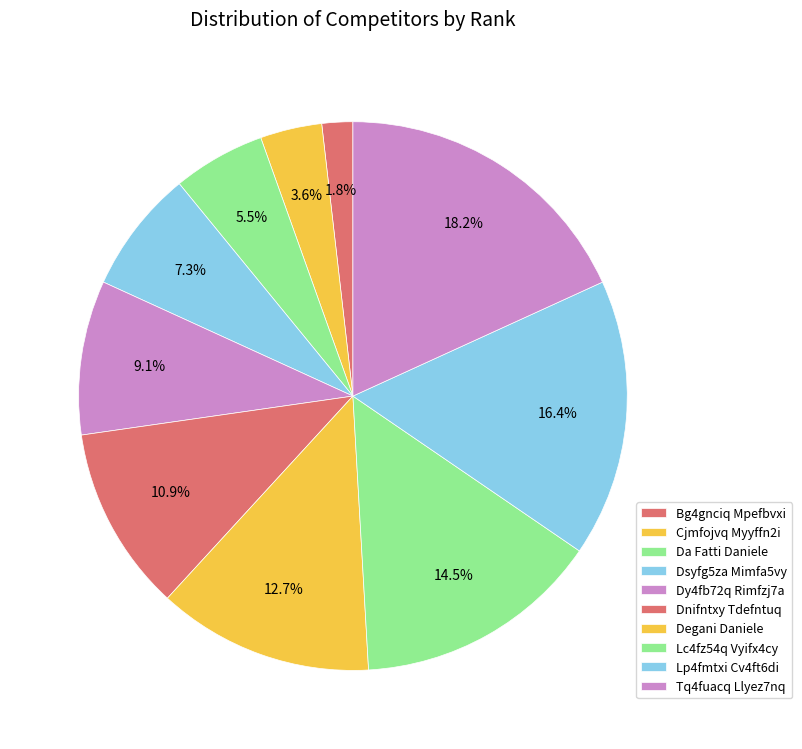

Rank the categories by value from lowest to highest.

Bg4gnciq Mpefbvxi, Cjmfojvq Myyffn2i, Da Fatti Daniele, Dsyfg5za Mimfa5vy, Dy4fb72q Rimfzj7a, Dnifntxy Tdefntuq, Degani Daniele, Lc4fz54q Vyifx4cy, Lp4fmtxi Cv4ft6di, Tq4fuacq Llyez7nq